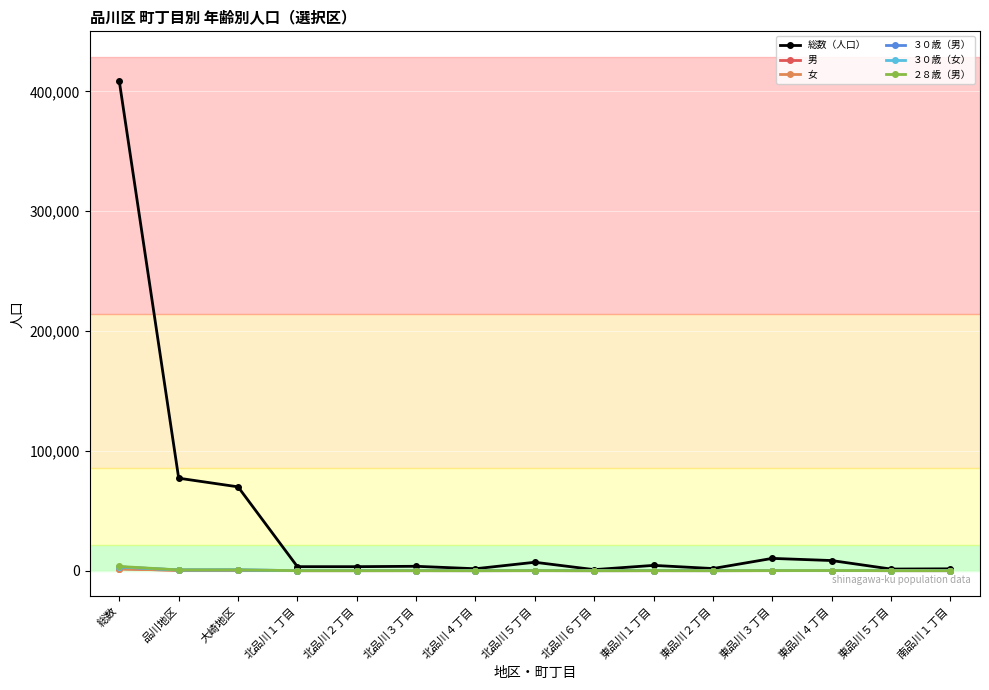

At how many categories does at least one series exceed 131996?

1